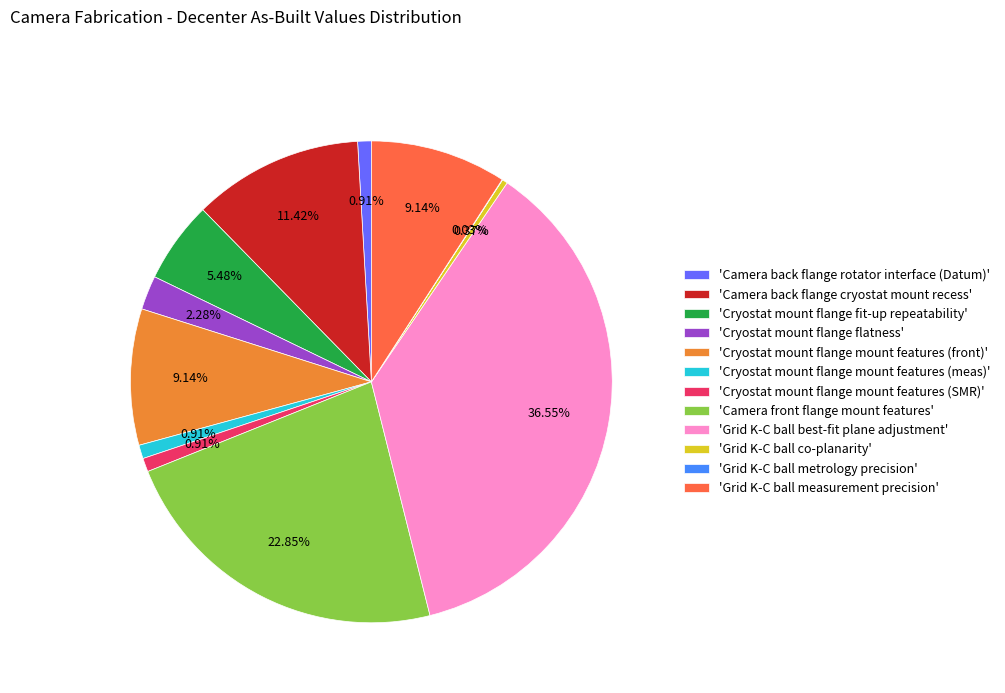

Which slice is the largest?

'Grid K-C ball best-fit plane adjustment'